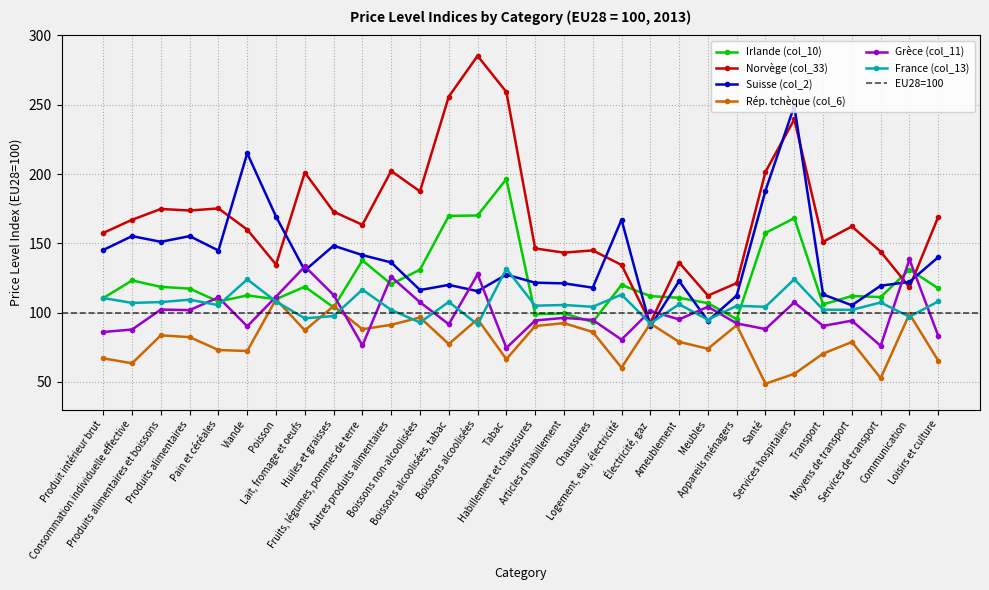

What is the minimum value shown in the chart?

48.7